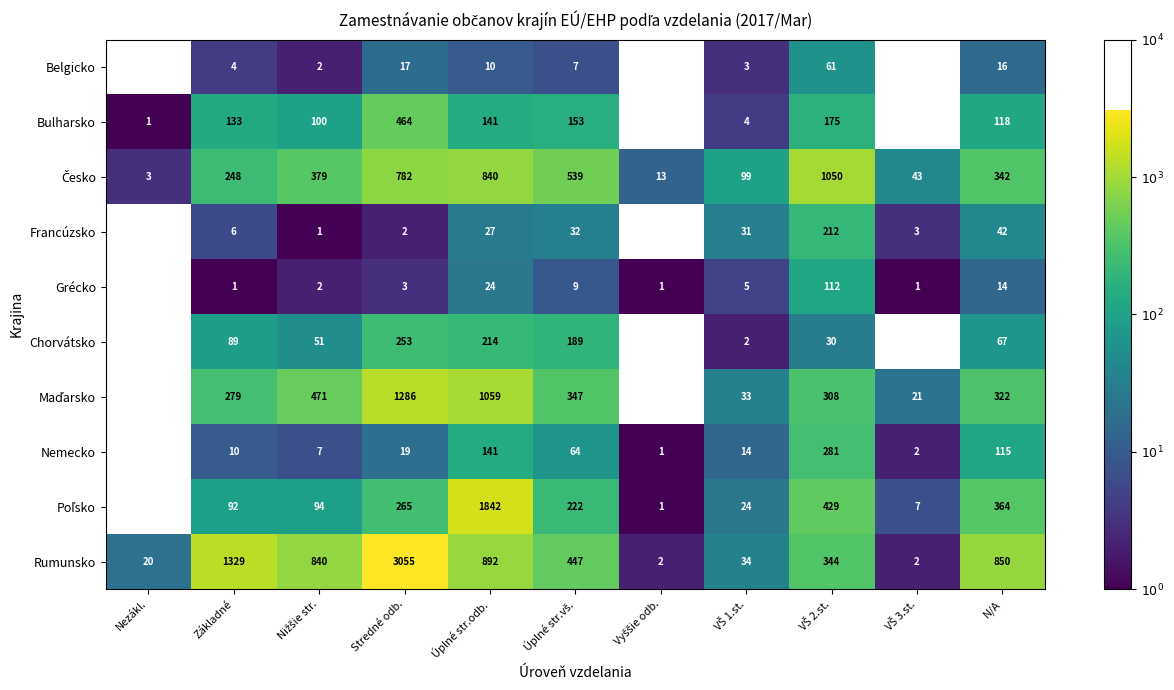

True or false: Belgicko has a value of 10 at Úplné str.odb..

True